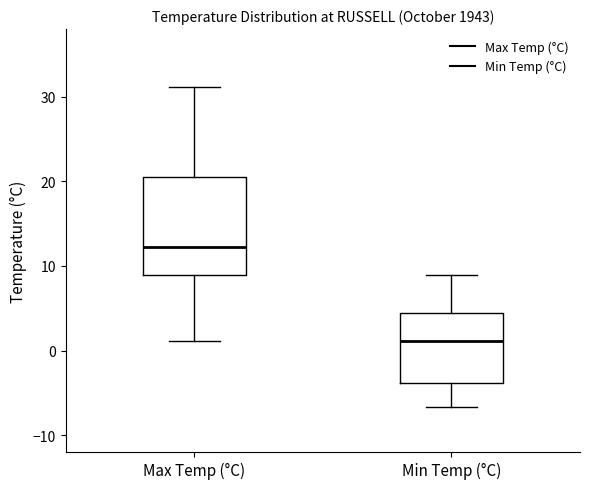

Where is the lower edge of the box for Max Temp (°C) on the y-axis? The values are not printed on the chart, so give them approximately, as read against the axis.

9